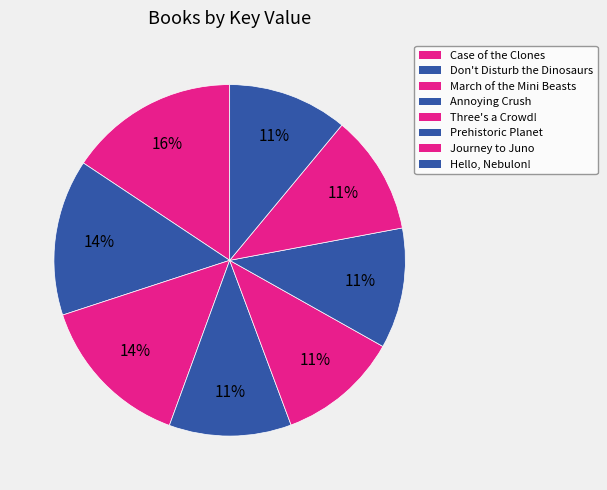

Is it true that Case of the Clones is 16% of the pie?

True